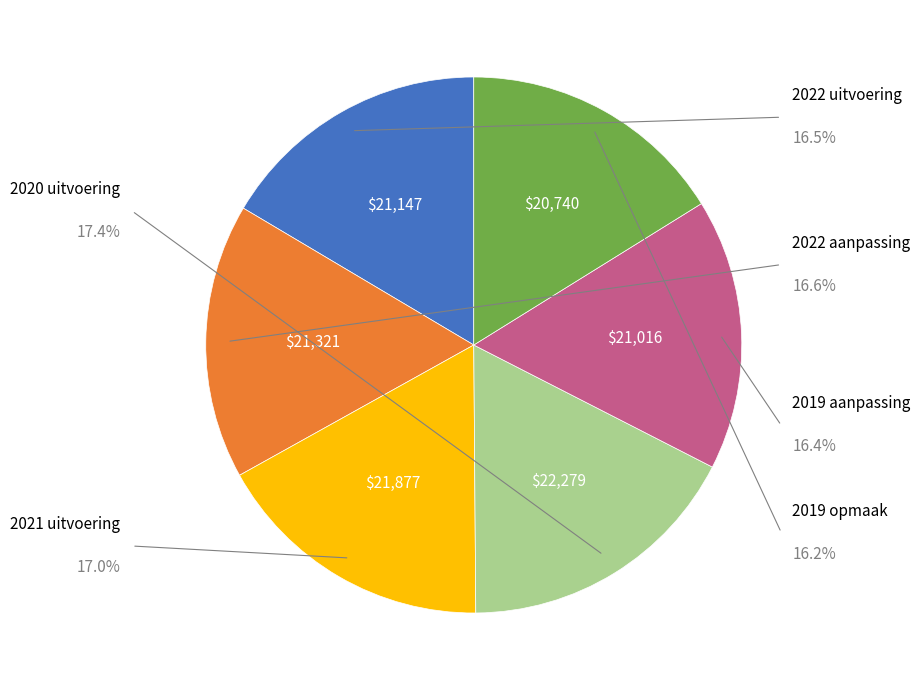

What is the total percentage of 2021 uitvoering and 2022 uitvoering?

33.5%